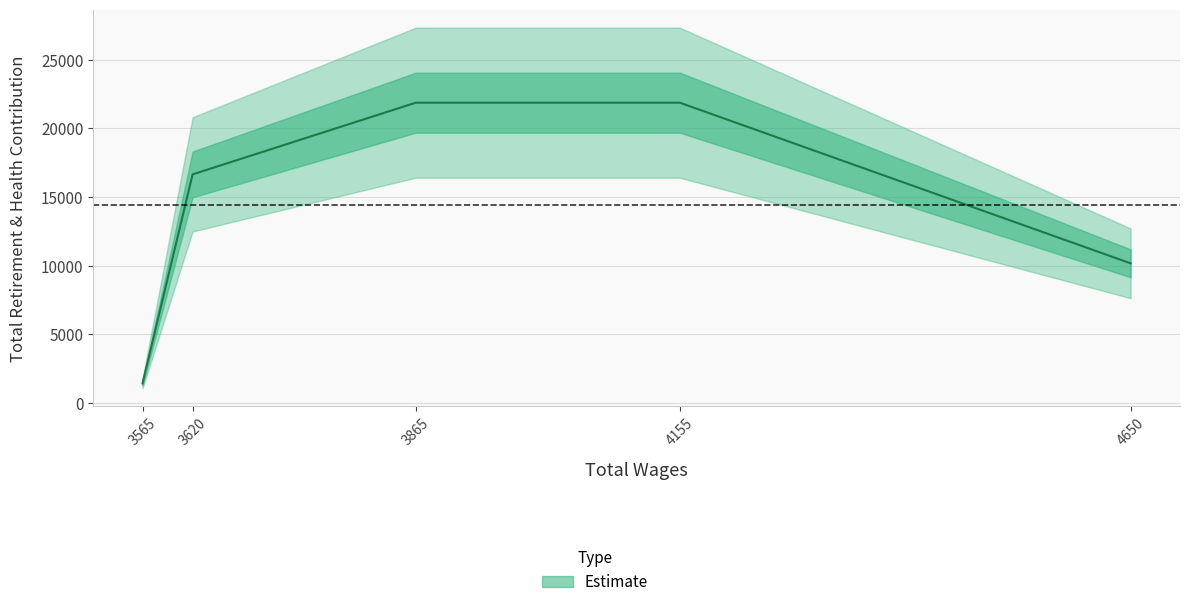

What is the sum of the values at 3565 and 4650?

11582